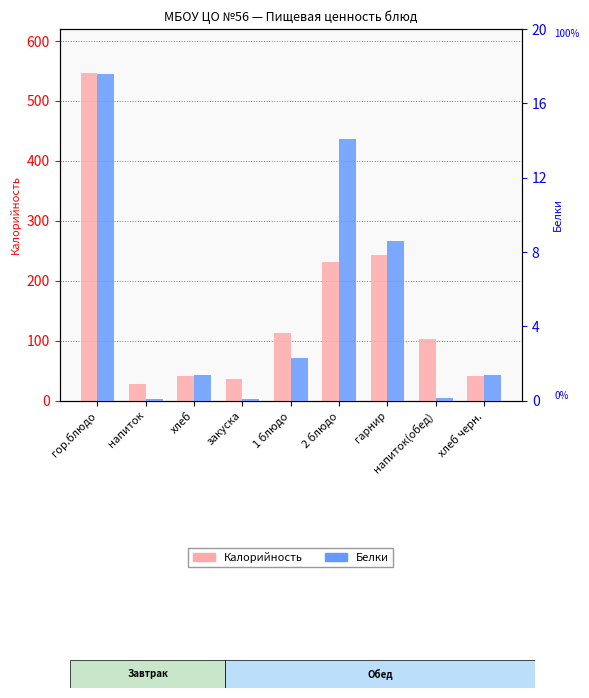

What is the sum of the Калорийность values at хлеб and 2 блюдо?

273.7